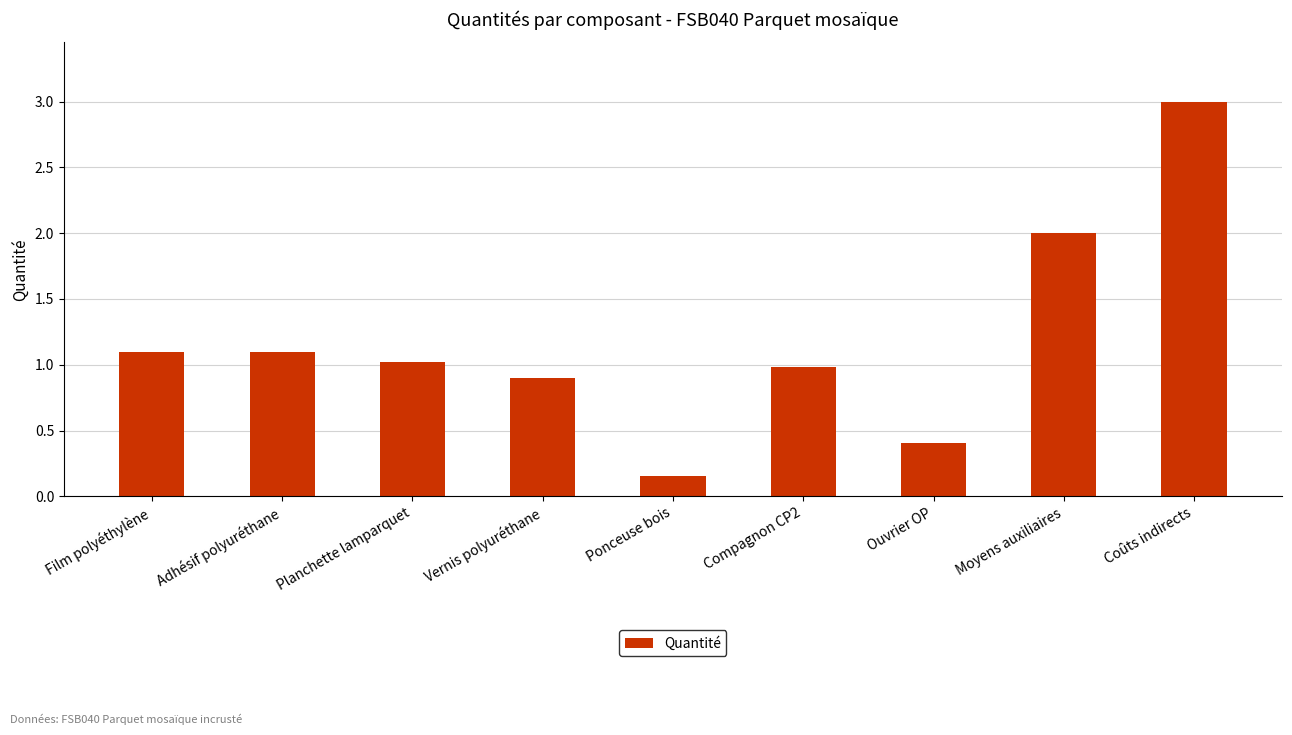

What is the average value?

1.2